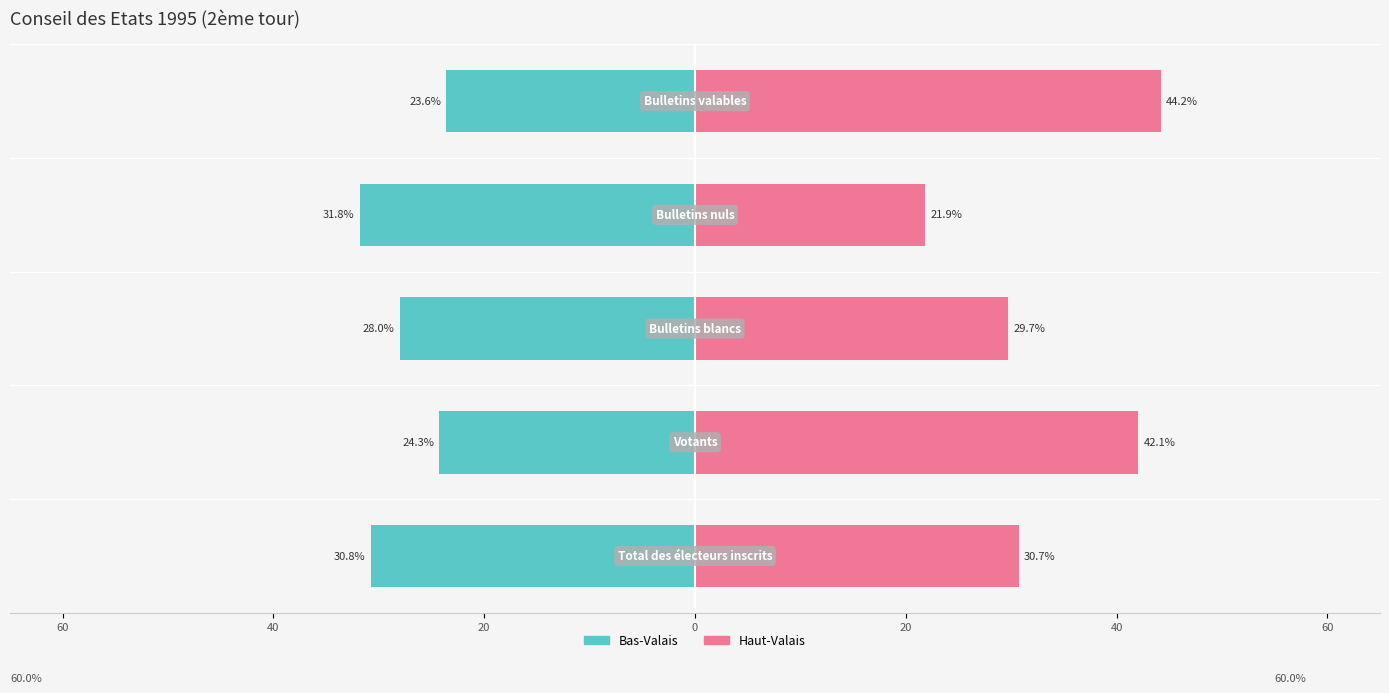

Are the bars horizontal?

Yes